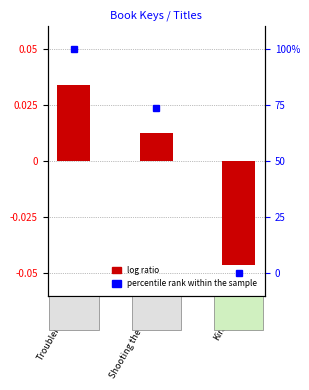

What is the difference between the values at Kira-Kira and Shooting the Moon?

0.1